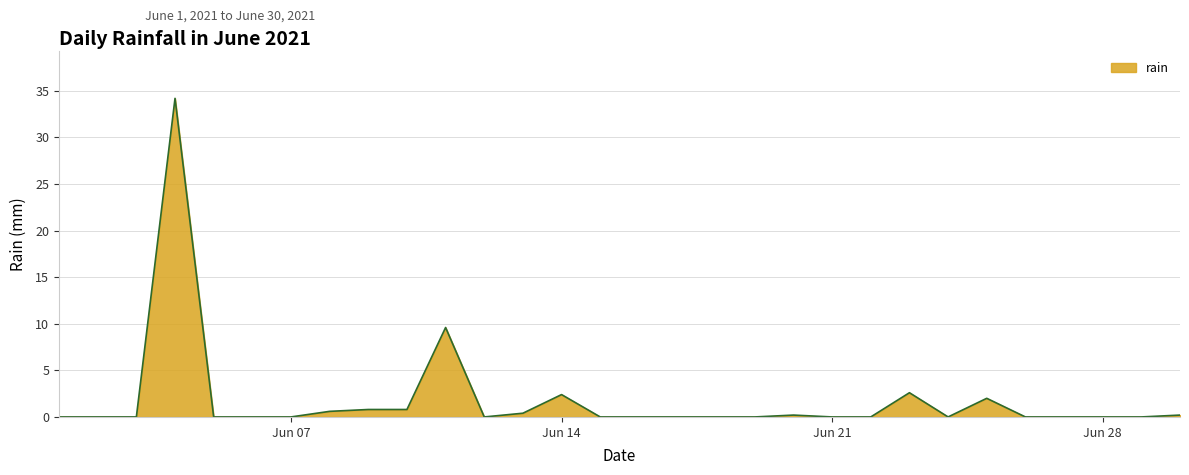

What is the difference between the maximum and minimum values?

34.2